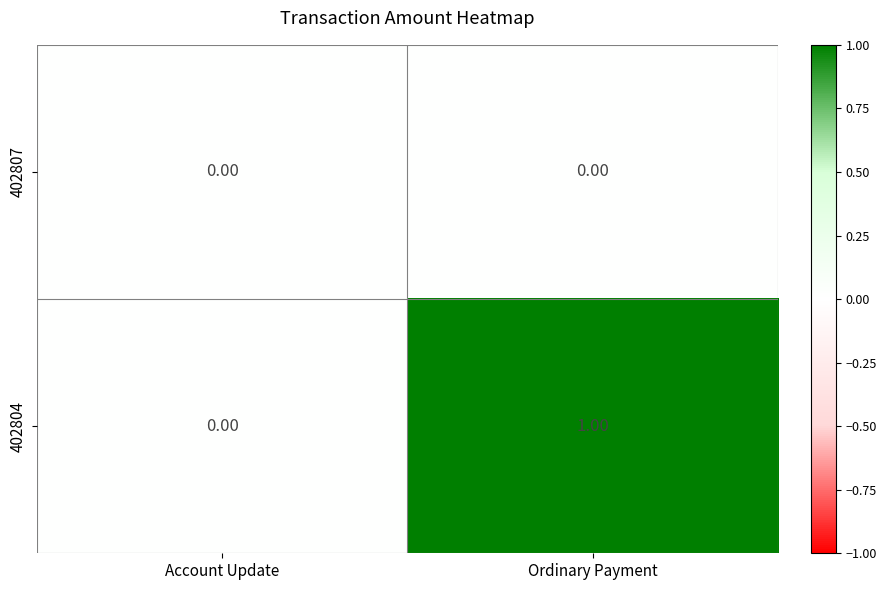

Which series has the largest range (max minus min)?

402804